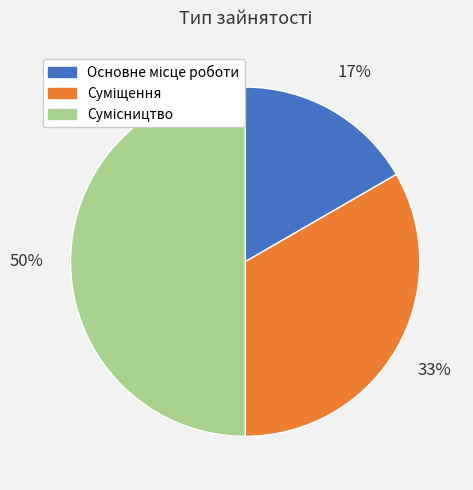

To the nearest percent, what is the difference between the largest and smallest slice percentages?

33%